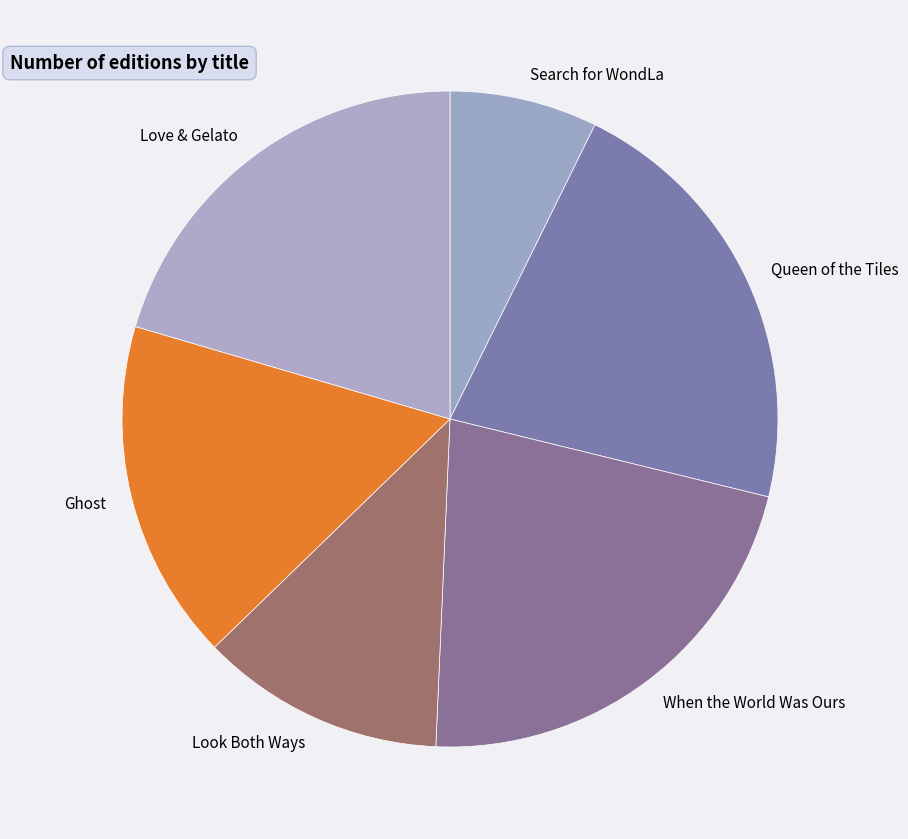

Which slice is the smallest?

Search for WondLa